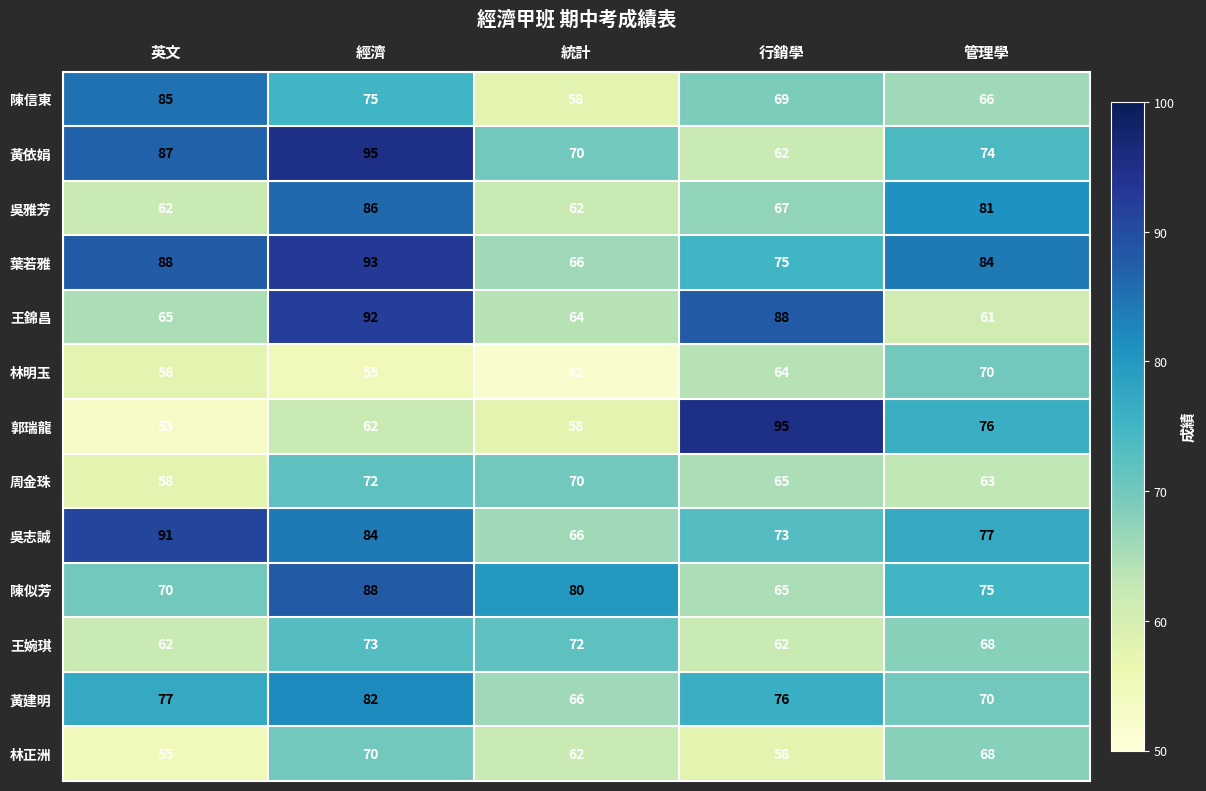

Which series has the largest total across all categories?

葉若雅